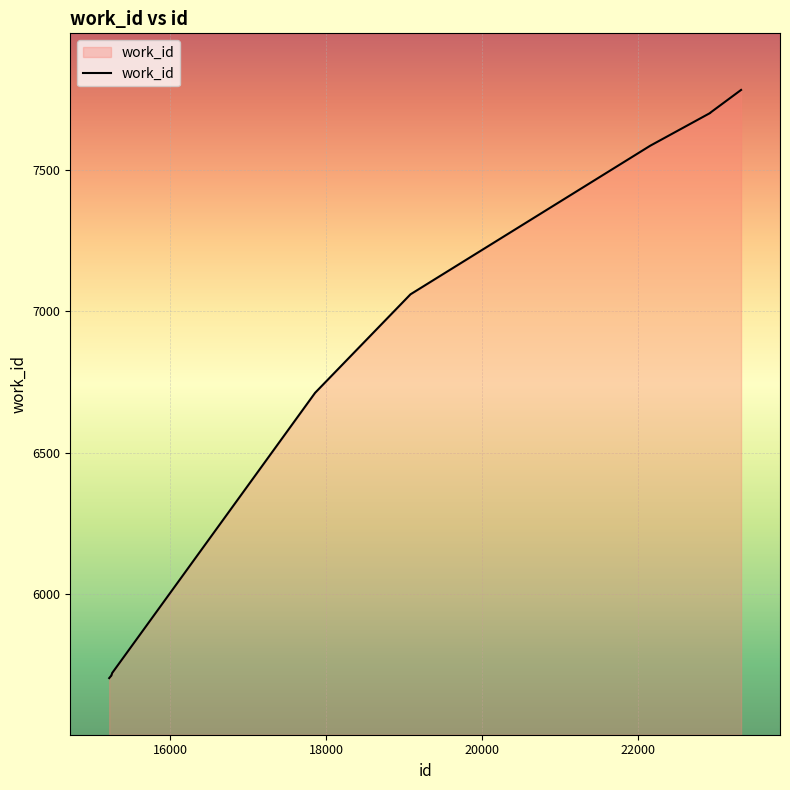

What is the minimum value shown in the chart?

5704